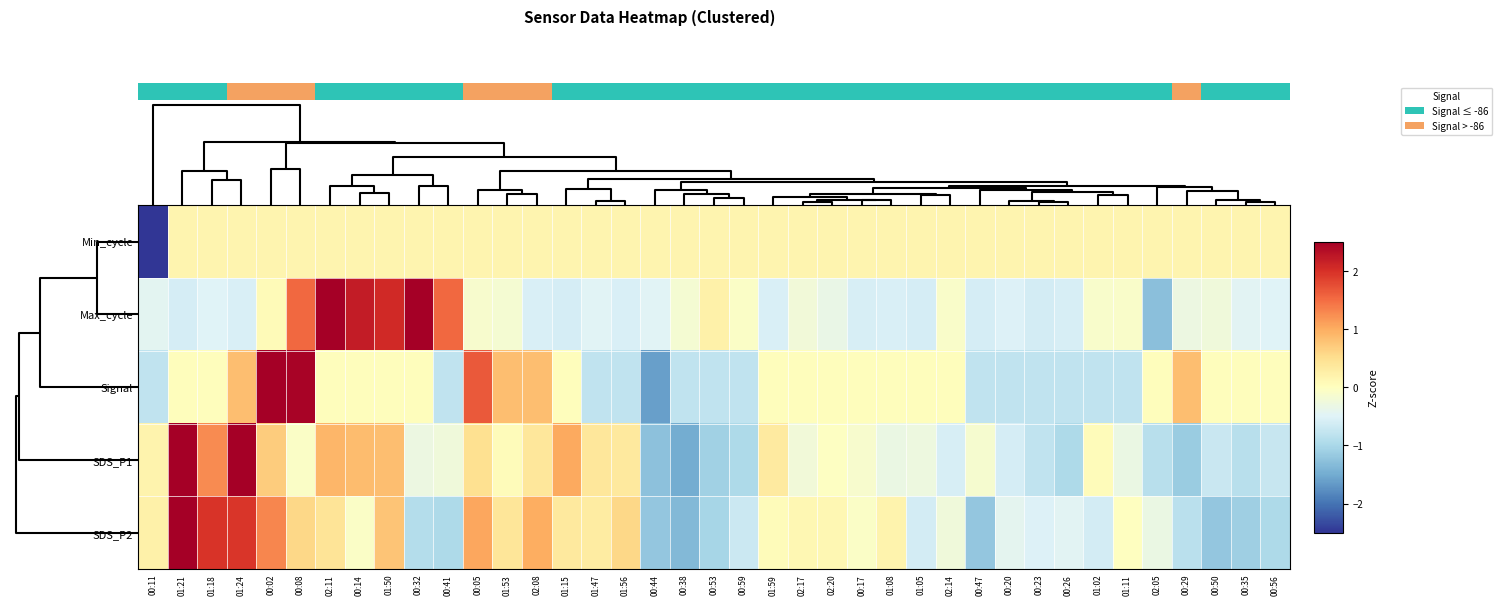

Reading left to right, extract all data points from this chart.

Min_cycle: 00:11=-6.2	01:21=0.2	01:18=0.2	01:24=0.2	00:02=0.2	00:08=0.2	02:11=0.2	00:14=0.2	01:50=0.2	00:32=0.2	00:41=0.2	00:05=0.2	01:53=0.2	02:08=0.2	01:15=0.2	01:47=0.2	01:56=0.2	00:44=0.2	00:38=0.2	00:53=0.2	00:59=0.2	01:59=0.2	02:17=0.2	02:20=0.2	00:17=0.2	01:08=0.2	01:05=0.2	02:14=0.2	00:47=0.2	00:20=0.2	00:23=0.2	00:26=0.2	01:02=0.2	01:11=0.2	02:05=0.2	00:29=0.2	00:50=0.2	00:35=0.2	00:56=0.2
Max_cycle: 00:11=-0.4	01:21=-0.6	01:18=-0.5	01:24=-0.5	00:02=0.1	00:08=1.5	02:11=3.3	00:14=2.2	01:50=2.1	00:32=2.5	00:41=1.5	00:05=-0.1	01:53=-0.2	02:08=-0.6	01:15=-0.6	01:47=-0.5	01:56=-0.5	00:44=-0.5	00:38=-0.2	00:53=0.2	00:59=-0.1	01:59=-0.6	02:17=-0.2	02:20=-0.3	00:17=-0.6	01:08=-0.5	01:05=-0.6	02:14=-0.1	00:47=-0.6	00:20=-0.5	00:23=-0.6	00:26=-0.6	01:02=-0.1	01:11=-0.1	02:05=-1.3	00:29=-0.3	00:50=-0.2	00:35=-0.5	00:56=-0.5
Signal: 00:11=-0.8	01:21=0.0	01:18=0.0	01:24=0.8	00:02=4.1	00:08=2.5	02:11=0.0	00:14=0.0	01:50=0.0	00:32=0.0	00:41=-0.8	00:05=1.6	01:53=0.8	02:08=0.8	01:15=0.0	01:47=-0.8	01:56=-0.8	00:44=-1.6	00:38=-0.8	00:53=-0.8	00:59=-0.8	01:59=0.0	02:17=0.0	02:20=0.0	00:17=0.0	01:08=0.0	01:05=0.0	02:14=0.0	00:47=-0.8	00:20=-0.8	00:23=-0.8	00:26=-0.8	01:02=-0.8	01:11=-0.8	02:05=0.0	00:29=0.8	00:50=0.0	00:35=0.0	00:56=0.0
SDS_P1: 00:11=0.2	01:21=3.6	01:18=1.3	01:24=2.8	00:02=0.7	00:08=-0.1	02:11=0.9	00:14=0.8	01:50=0.8	00:32=-0.3	00:41=-0.2	00:05=0.5	01:53=0.1	02:08=0.4	01:15=1.0	01:47=0.4	01:56=0.3	00:44=-1.3	00:38=-1.5	00:53=-1.1	00:59=-1.0	01:59=0.3	02:17=-0.2	02:20=-0.0	00:17=-0.1	01:08=-0.3	01:05=-0.3	02:14=-0.6	00:47=-0.1	00:20=-0.6	00:23=-0.8	00:26=-1.0	01:02=0.1	01:11=-0.3	02:05=-0.9	00:29=-1.2	00:50=-0.7	00:35=-0.9	00:56=-0.7
SDS_P2: 00:11=0.2	01:21=3.4	01:18=2.0	01:24=1.9	00:02=1.3	00:08=0.6	02:11=0.4	00:14=-0.1	01:50=0.8	00:32=-0.9	00:41=-1.0	00:05=1.0	01:53=0.4	02:08=1.0	01:15=0.3	01:47=0.3	01:56=0.6	00:44=-1.2	00:38=-1.4	00:53=-1.0	00:59=-0.7	01:59=0.0	02:17=0.1	02:20=0.1	00:17=-0.1	01:08=0.2	01:05=-0.6	02:14=-0.3	00:47=-1.2	00:20=-0.4	00:23=-0.5	00:26=-0.5	01:02=-0.6	01:11=-0.0	02:05=-0.3	00:29=-0.9	00:50=-1.2	00:35=-1.1	00:56=-1.0